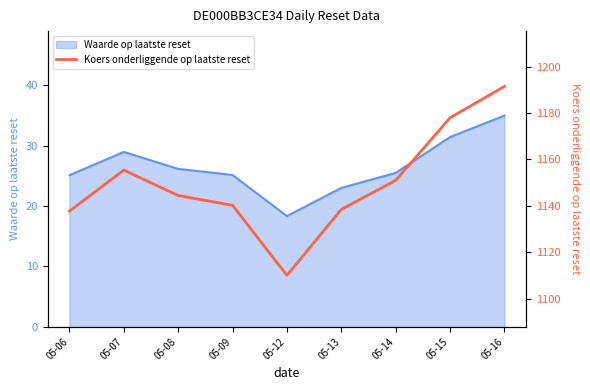

Is it true that the value at 05-14 is 1951.9?

False